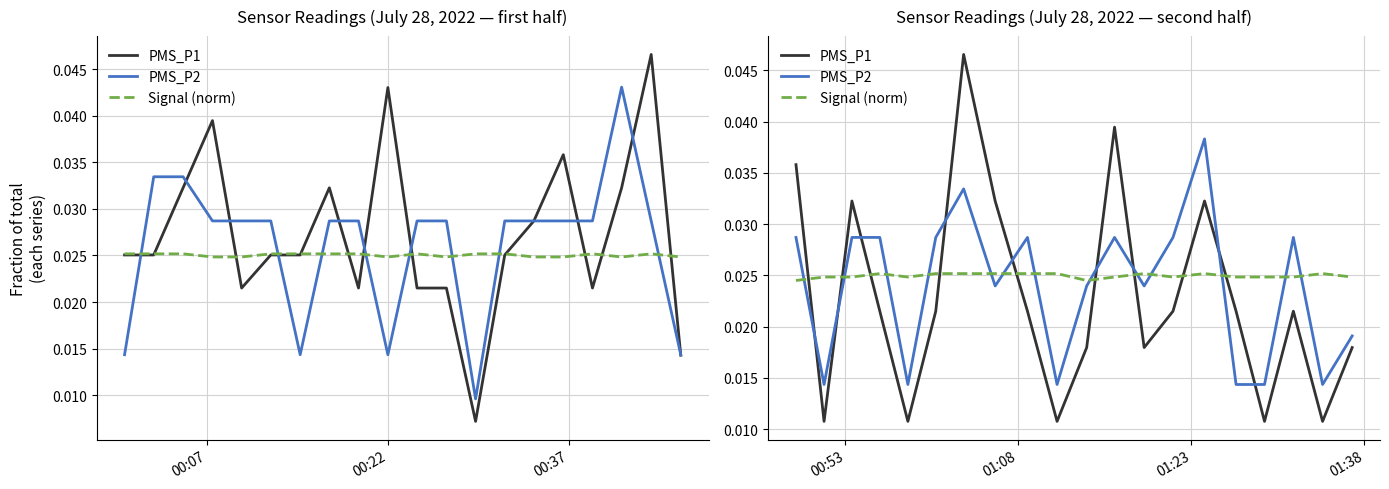

How many intersections are there between PMS_P2 and Signal (norm)?

13